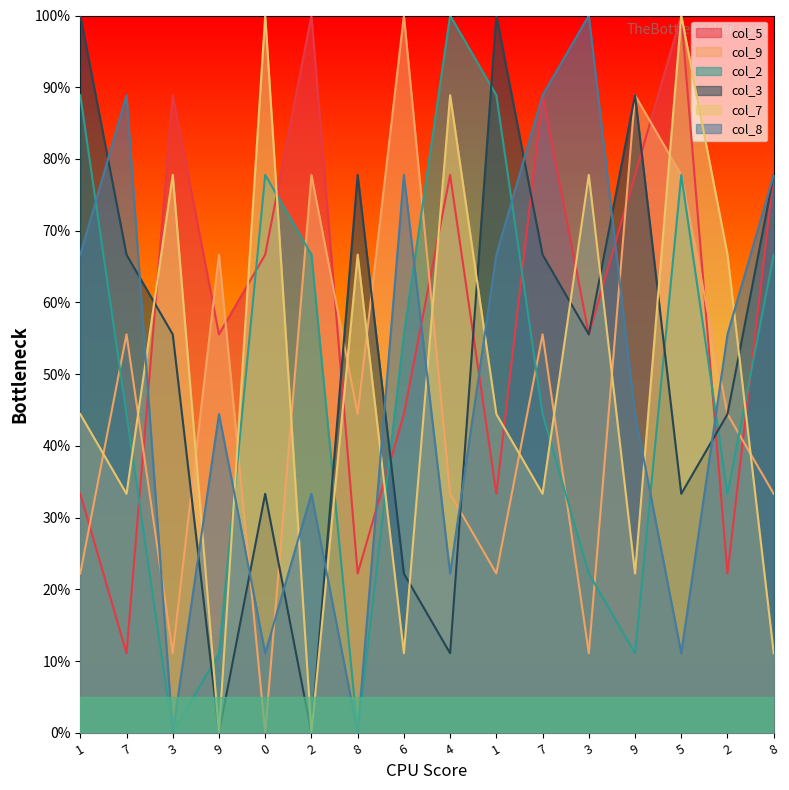

Does the chart have visible grid lines?

No